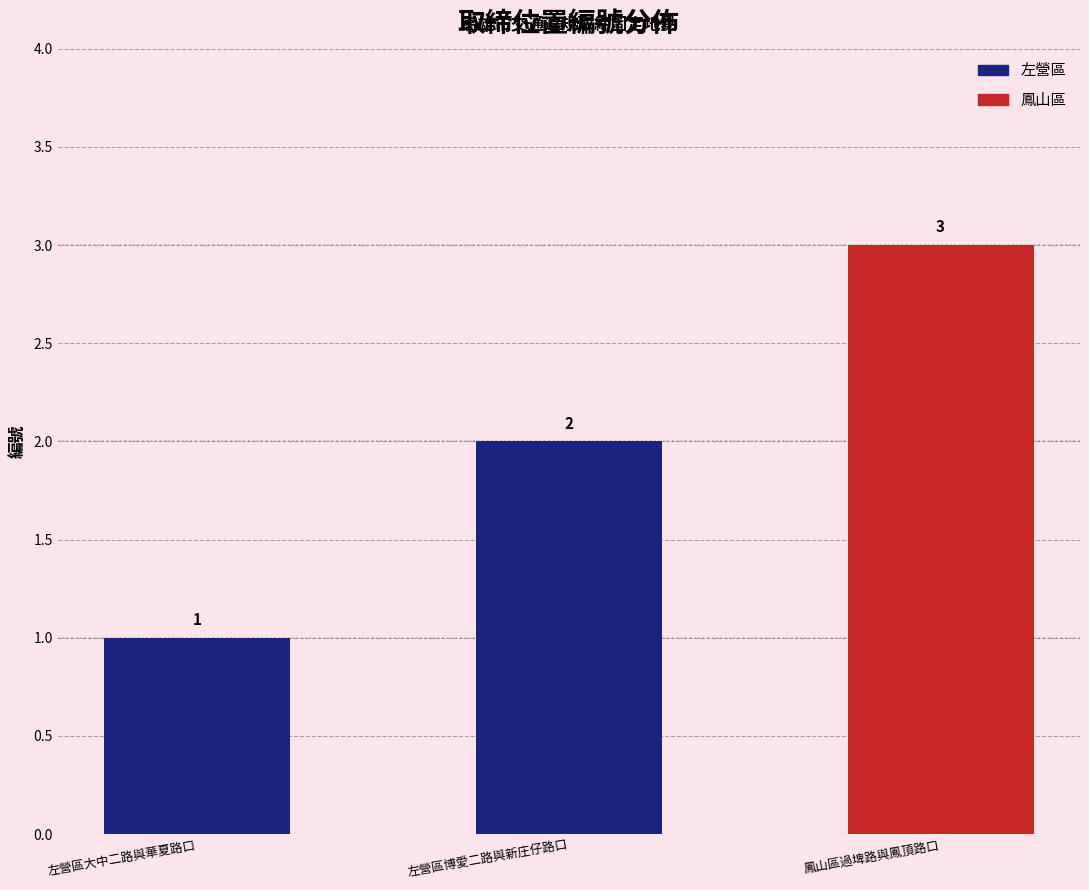

Reading right to left, transcribe all the data shown in this chart.

3	2	1